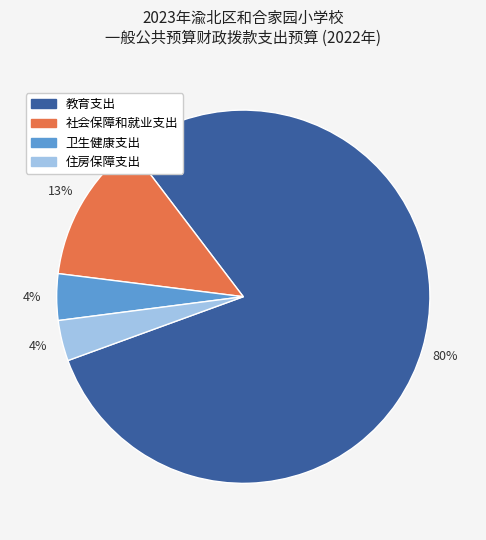

To the nearest percent, what is the average slice percentage?

25%